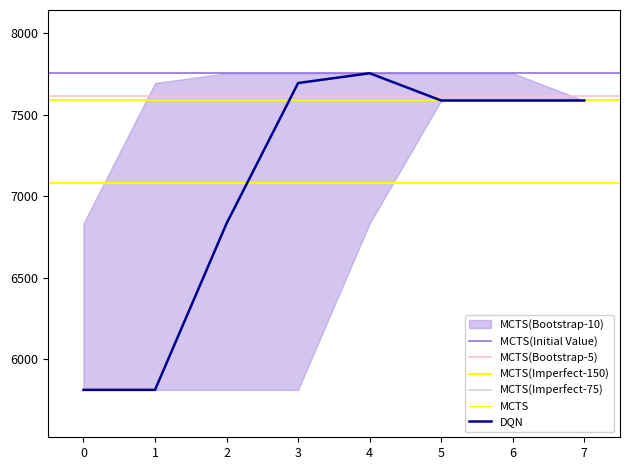

The value of DQN at 4 is 7754. True or false?

True